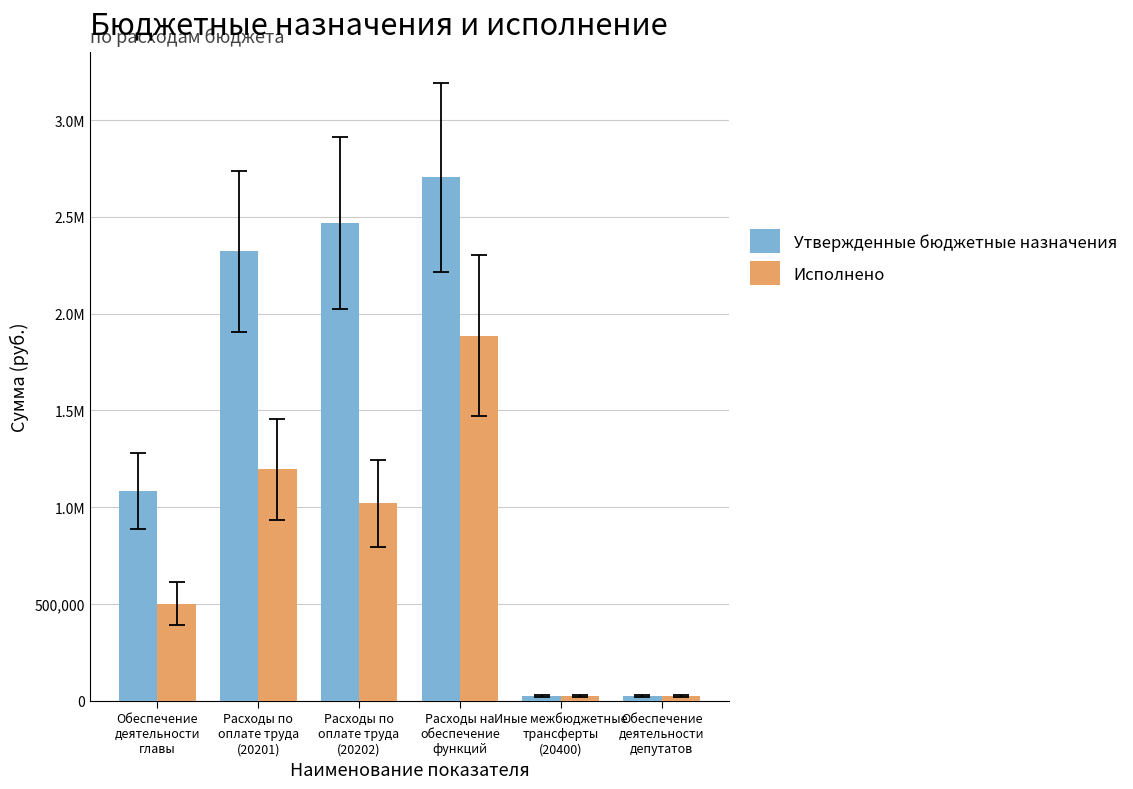

What is the difference between the highest and lowest values at Расходы по
оплате труда
(20201)?

1127006.8